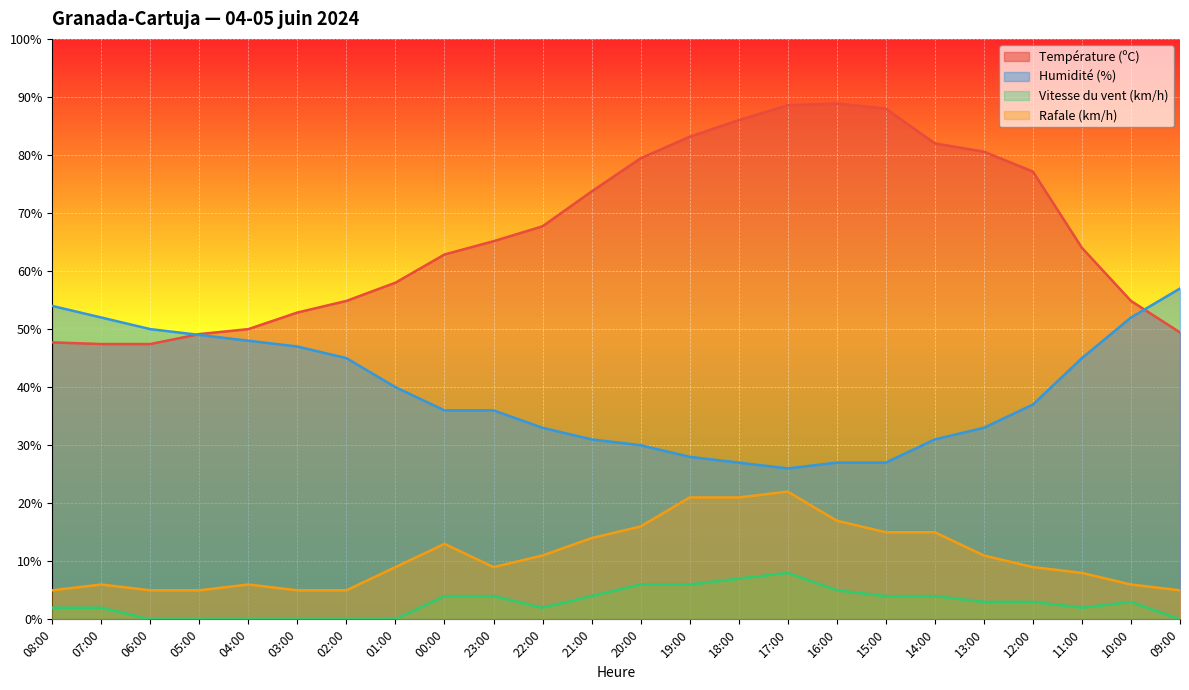

Is it true that Rafale (km/h) equals 5.0 at 06:00?

True